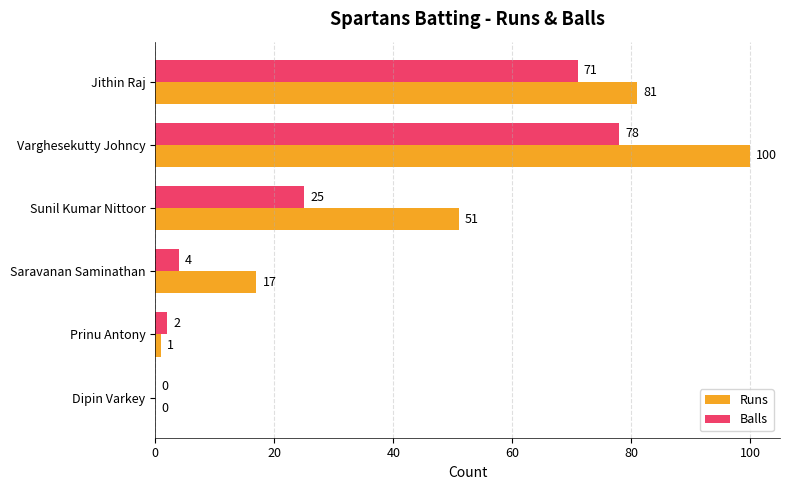

Where is Balls nearest to the value 39?

Sunil Kumar Nittoor